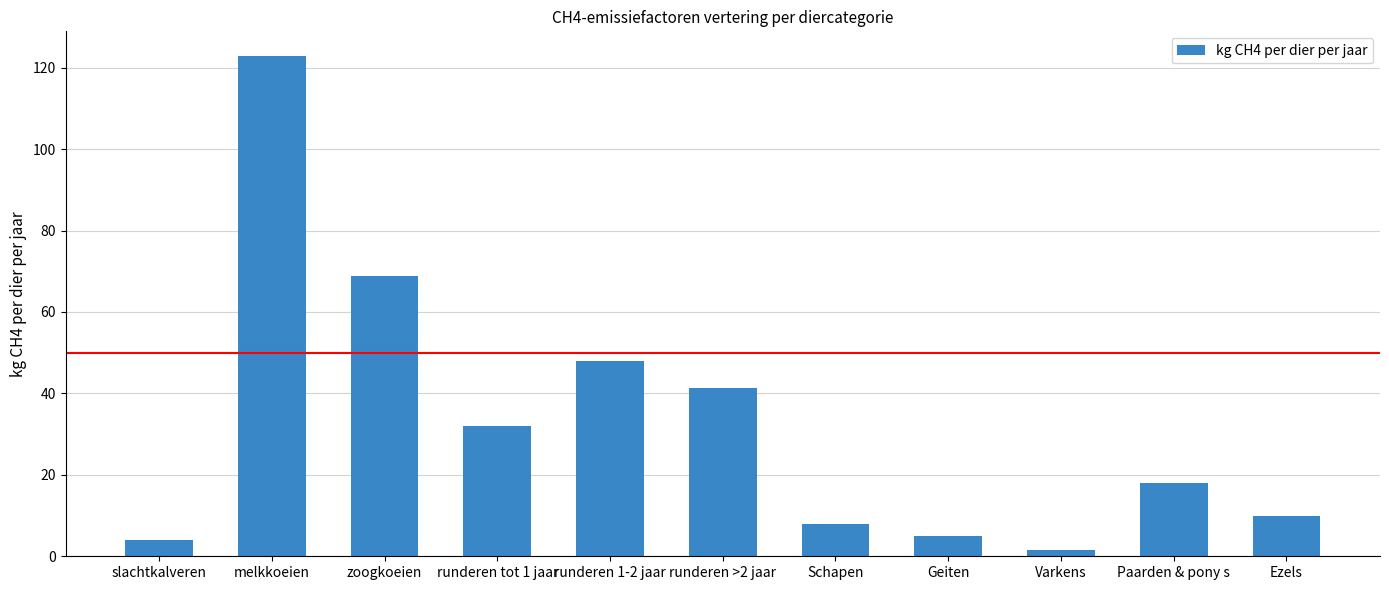

What is the average value?

32.7